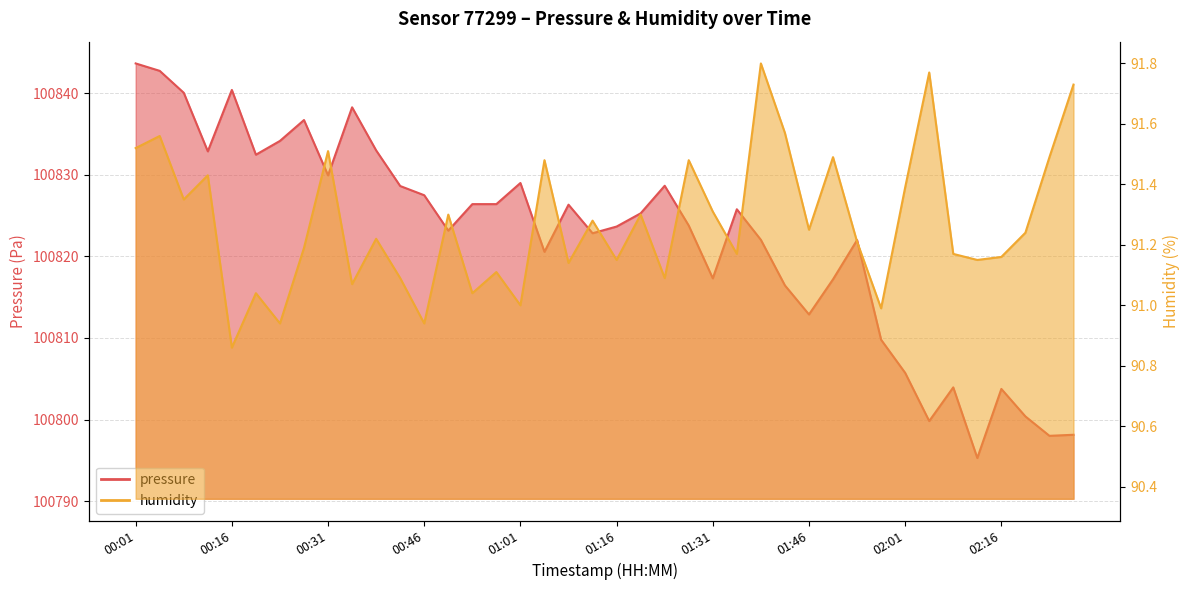

Does the chart display data point markers on the line(s)?

No